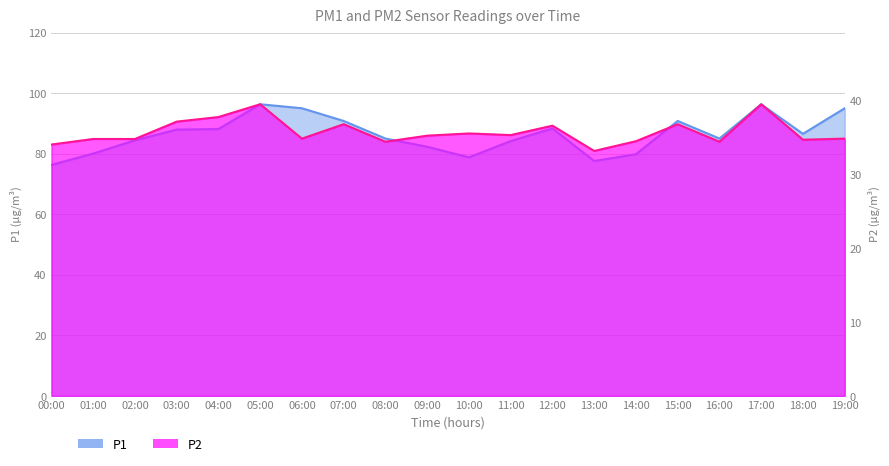

How many categories are shown in the chart?

20